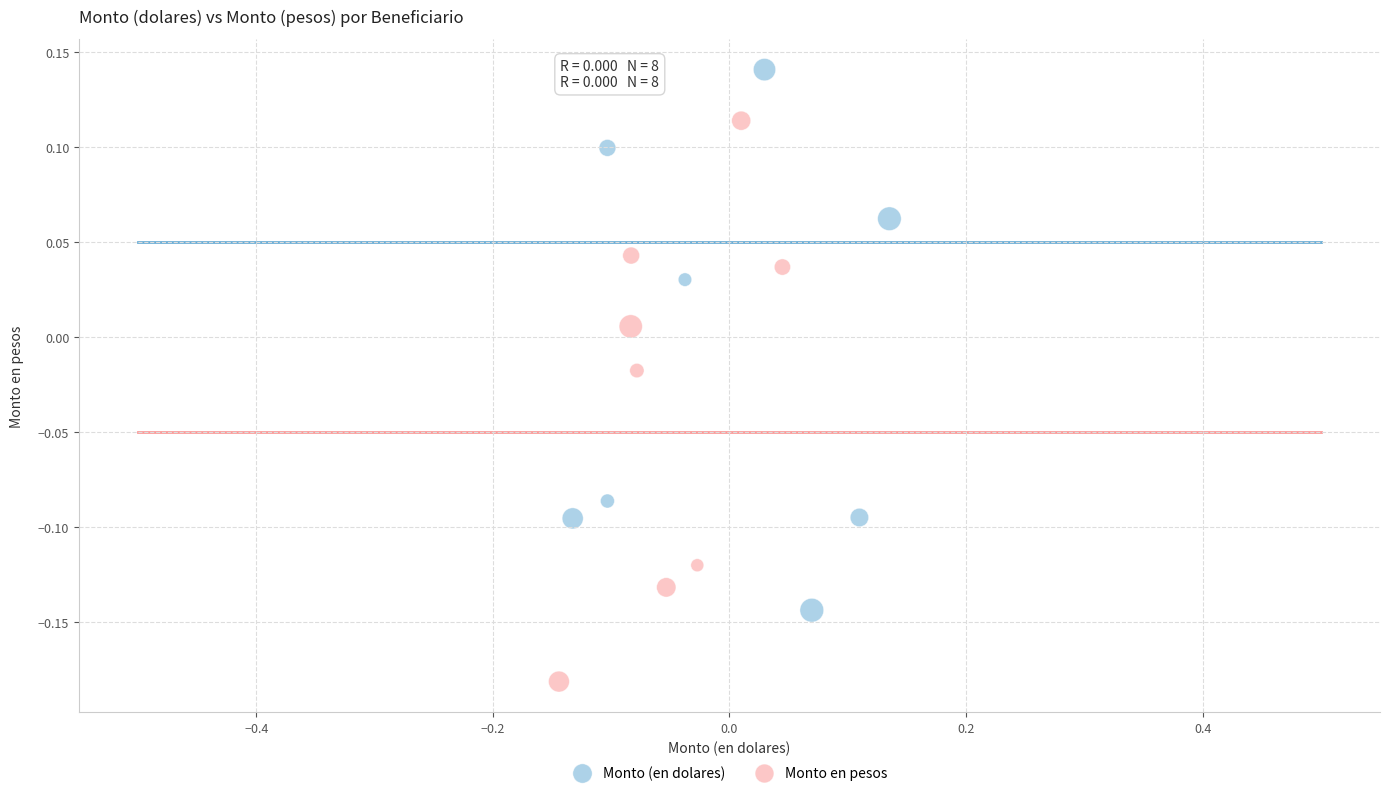

Which series reaches the maximum Y coordinate?

Monto (en dolares)